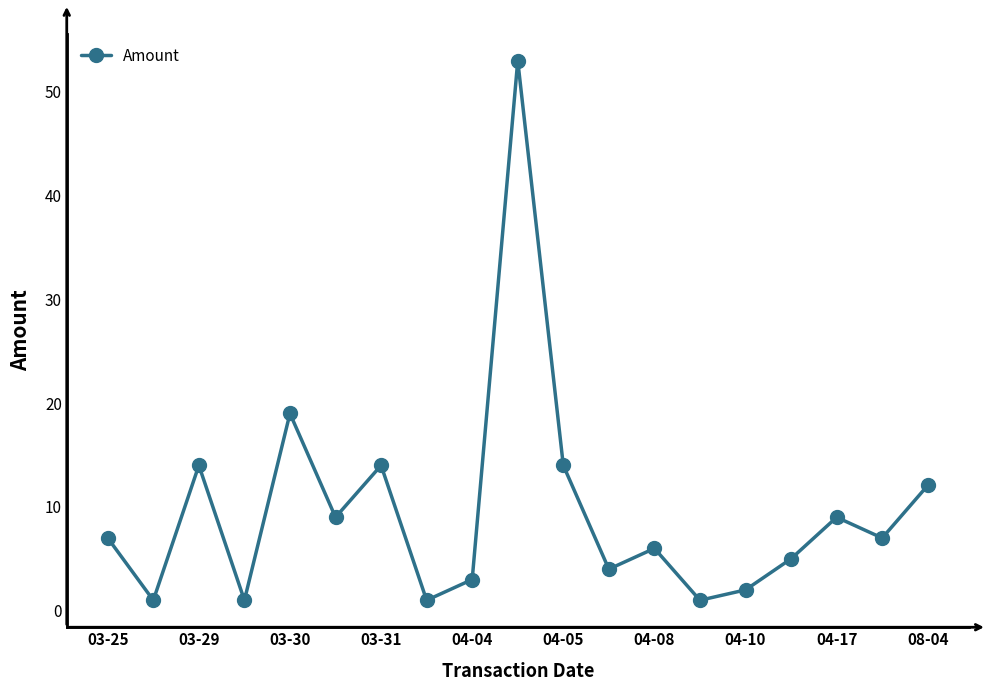

How many lines are shown in the chart?

1